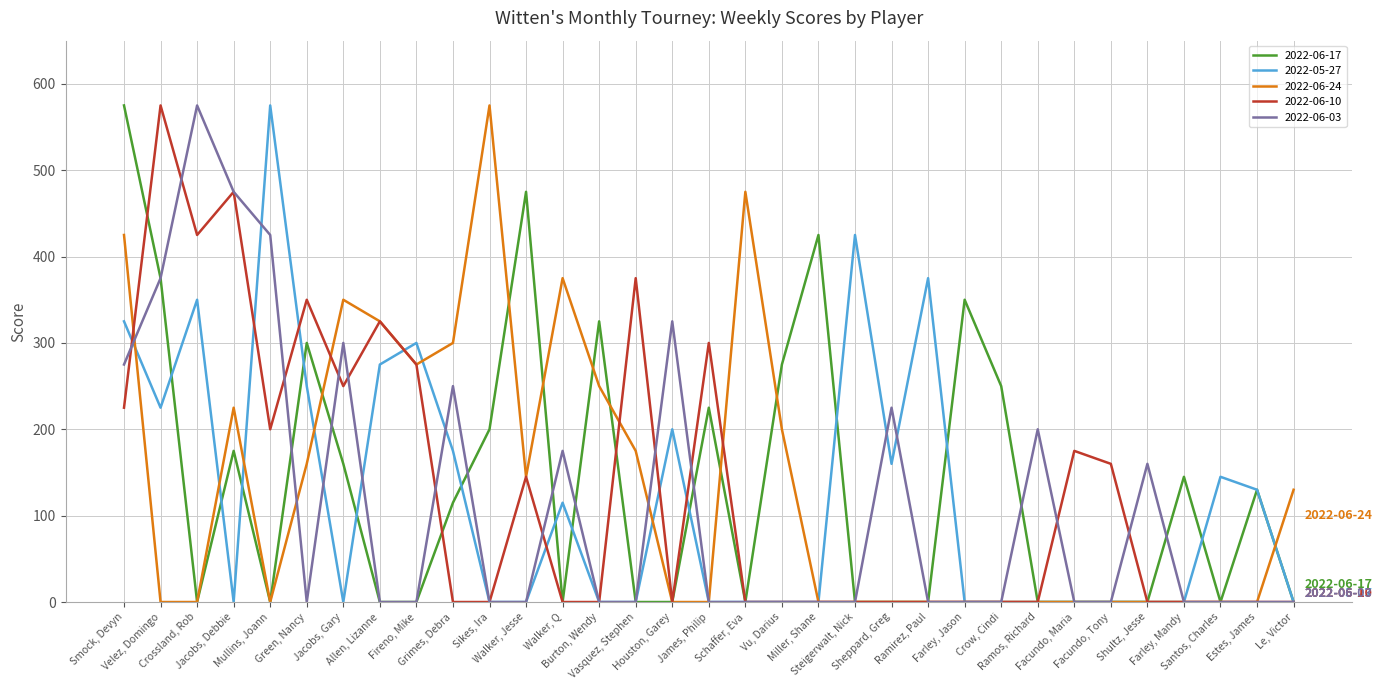

Is the value of 2022-06-24 at Facundo, Maria greater than the value of 2022-06-03 at Houston, Garey?

No